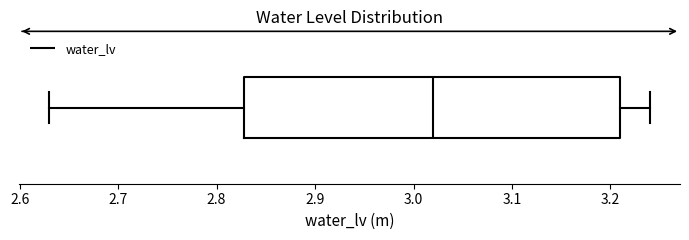

Where is the left edge of the box on the x-axis? The values are not printed on the chart, so give them approximately, as read against the axis.

2.83